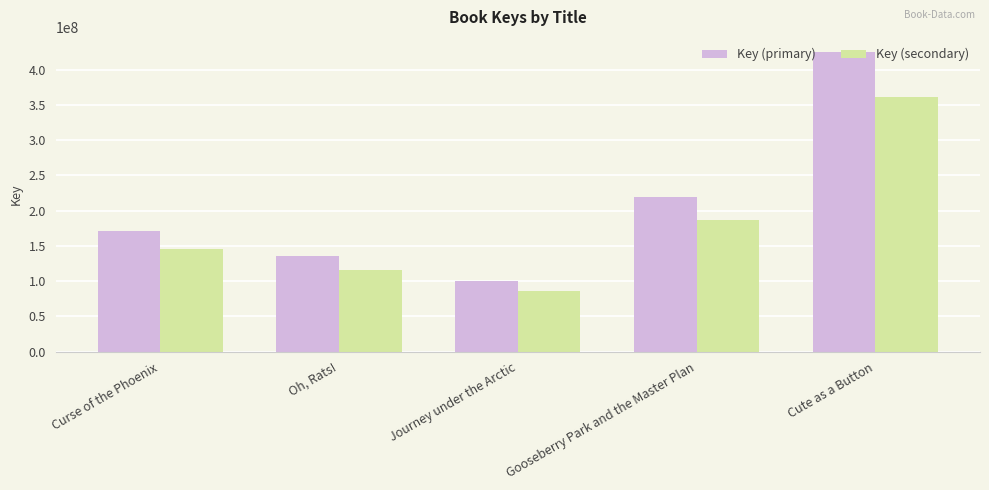

Is it true that Key (primary) equals 324705723.8 at Gooseberry Park and the Master Plan?

False